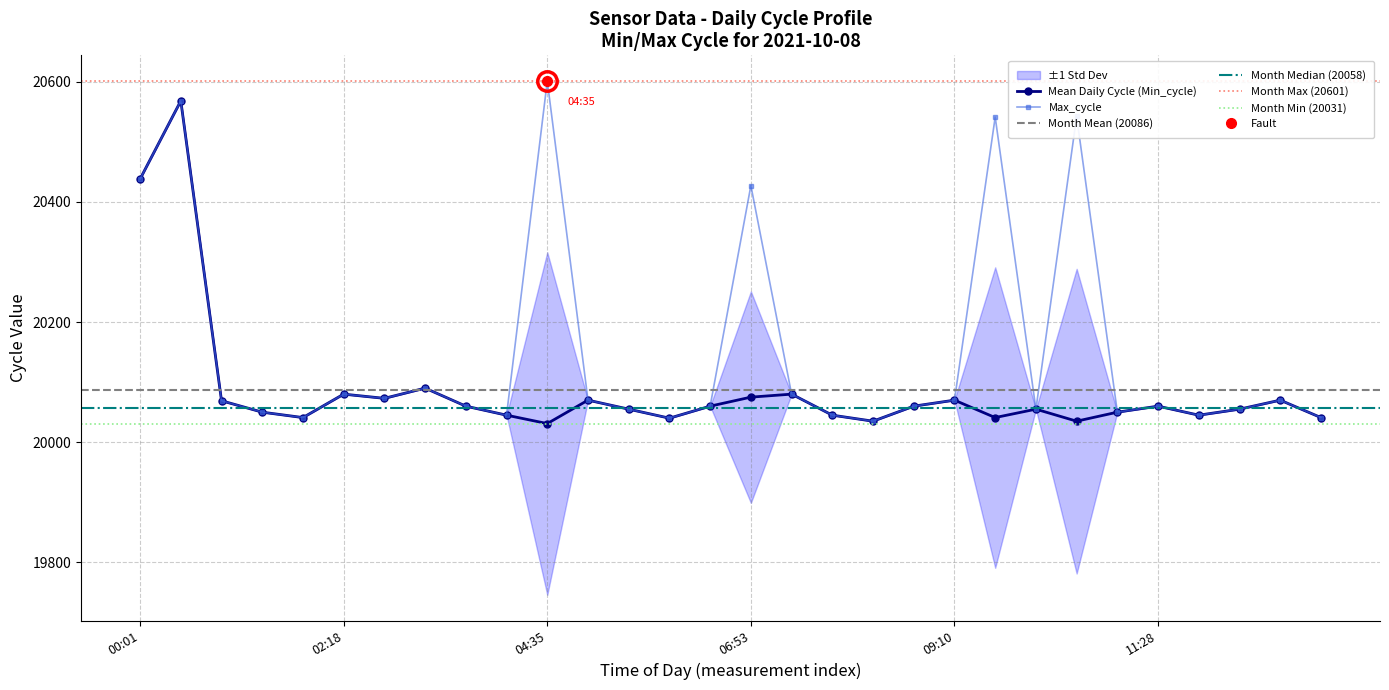

List the series in order of their overall mean, lowest first.

Min_cycle, Max_cycle